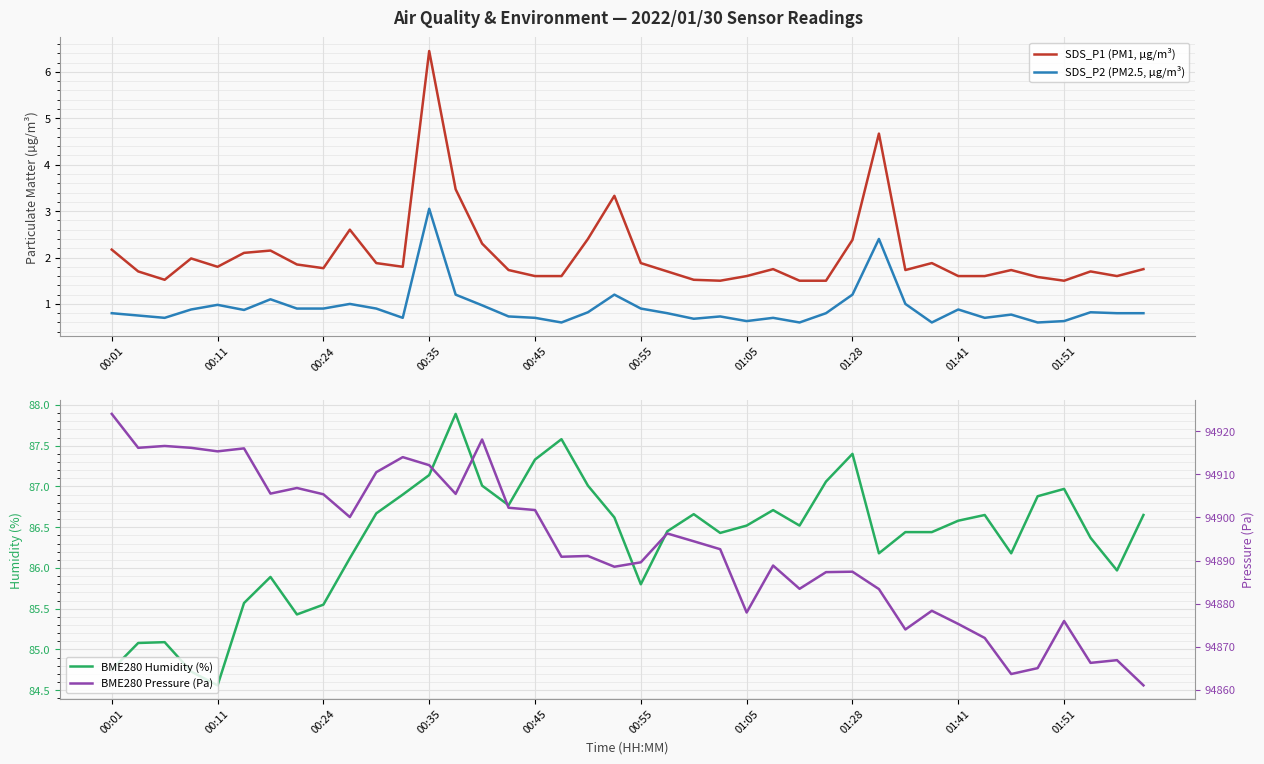

True or false: SDS_P2 (PM2.5, µg/m³) and SDS_P1 (PM1, µg/m³) intersect in this chart.

False